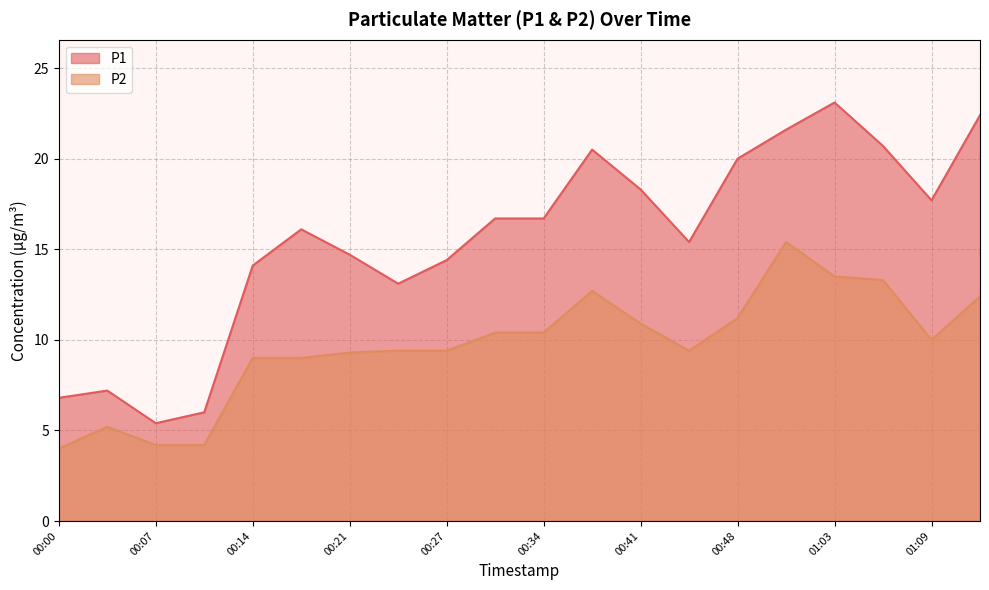

Is the value of P2 at 00:10 greater than the value of P1 at 00:48?

No